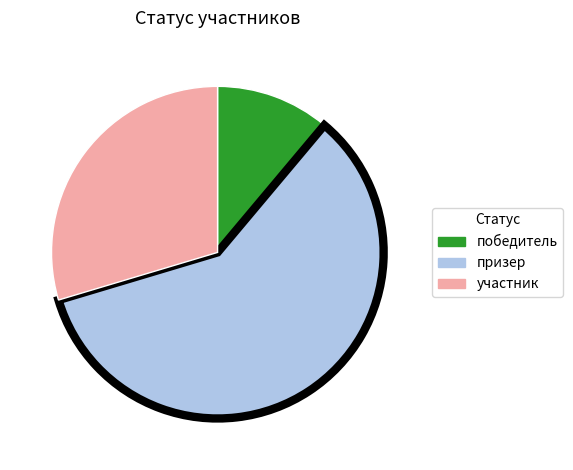

Between призер and победитель, which is larger?

призер